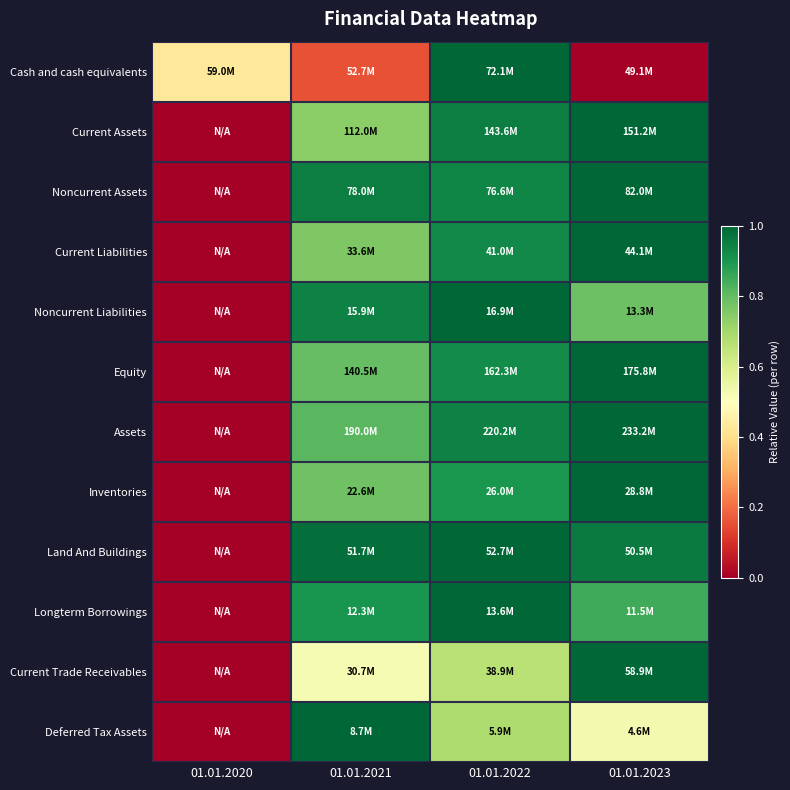

What is the maximum value shown in the chart?

1.0